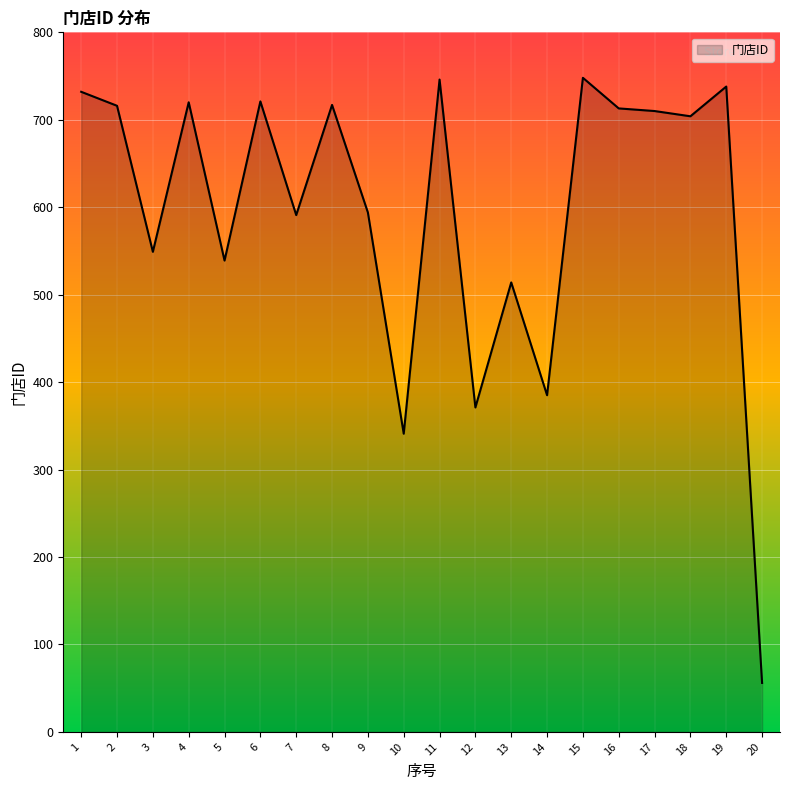

How many lines are shown in the chart?

1